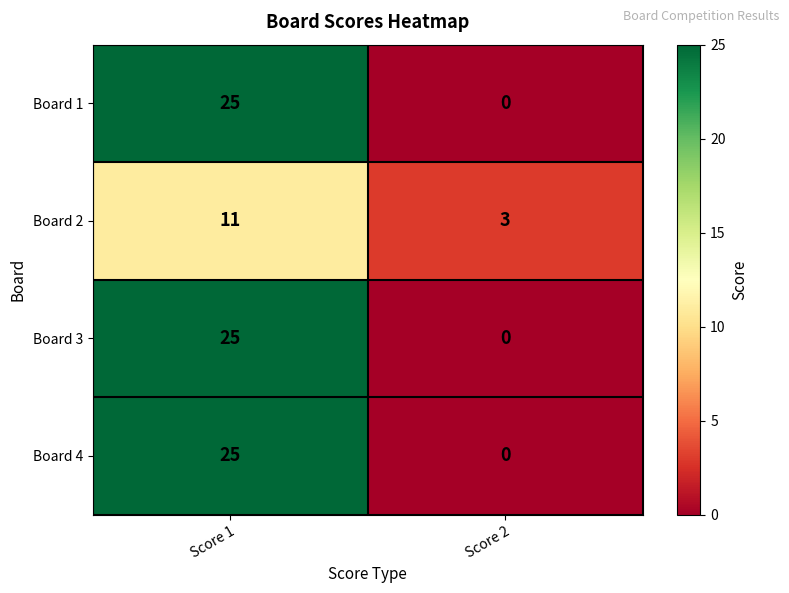

What is the spread (max minus min) of values at Score 2?

3